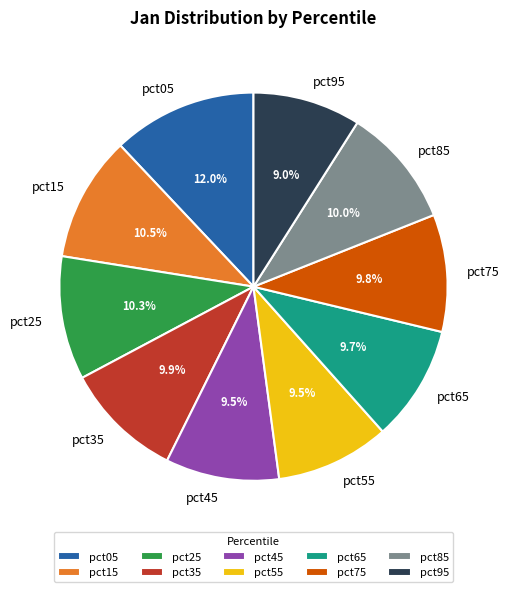

To the nearest percent, what is the combined percentage of pct55 and pct35?

19%